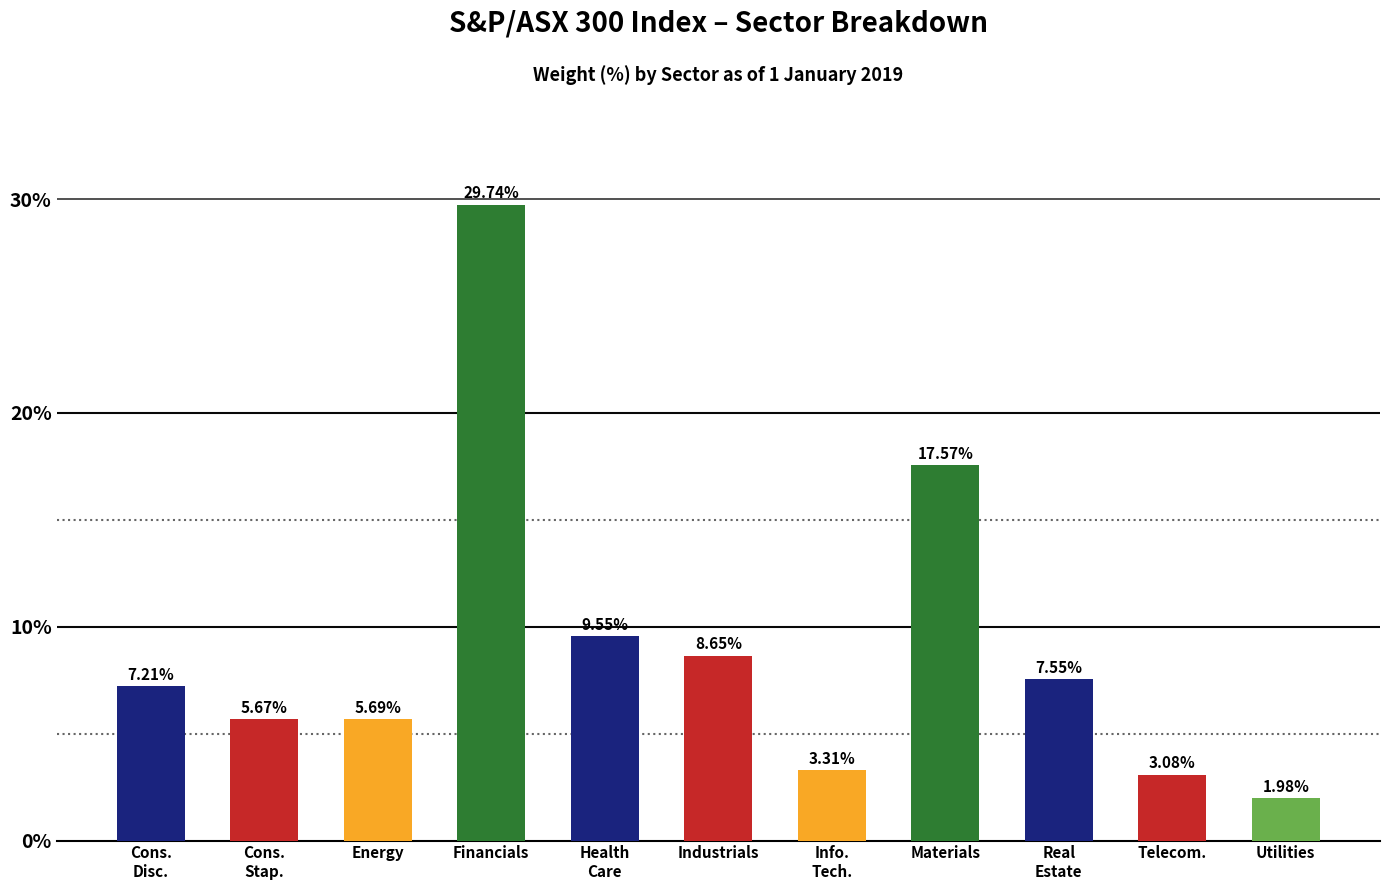

Which label corresponds to the largest value in the chart?

Financials